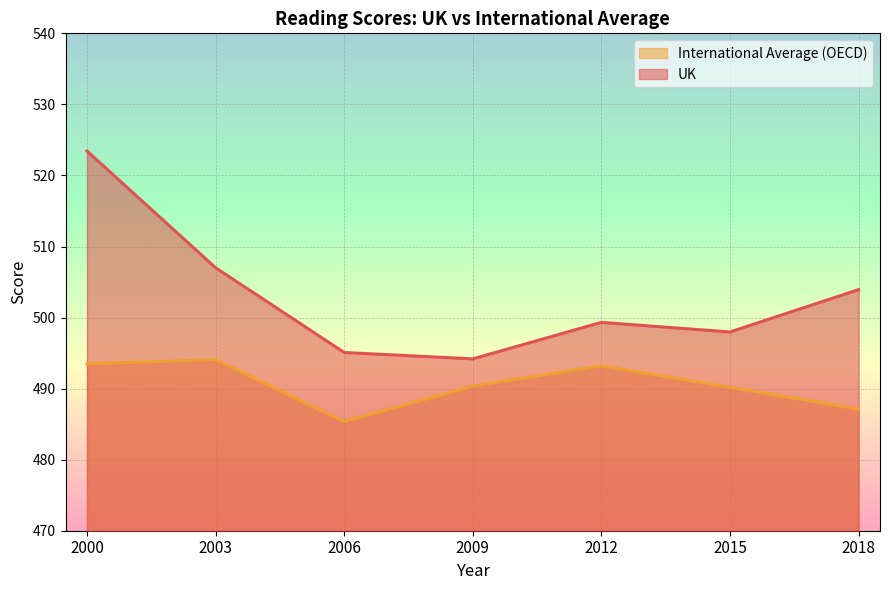

True or false: UK and International Average (OECD) cross at least once.

False